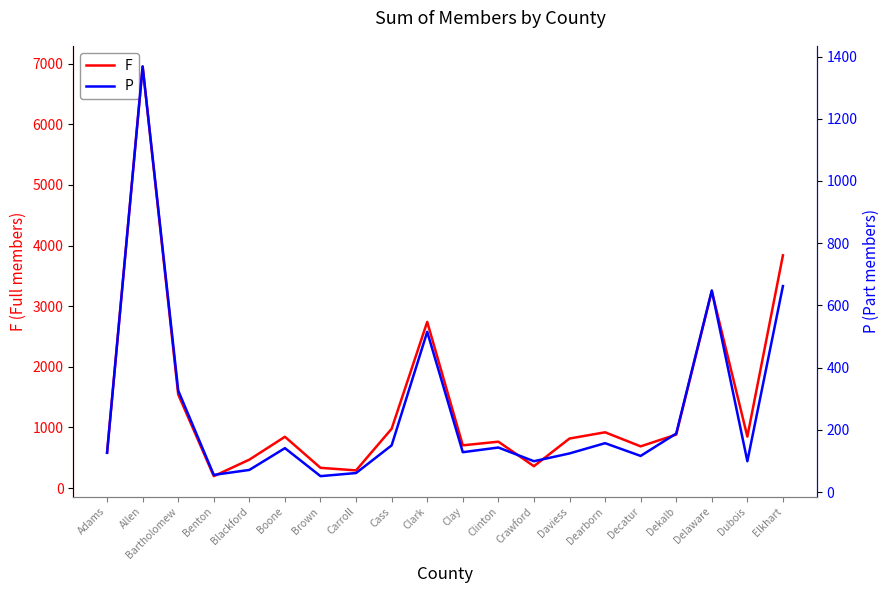

Which series has the largest total across all categories?

F